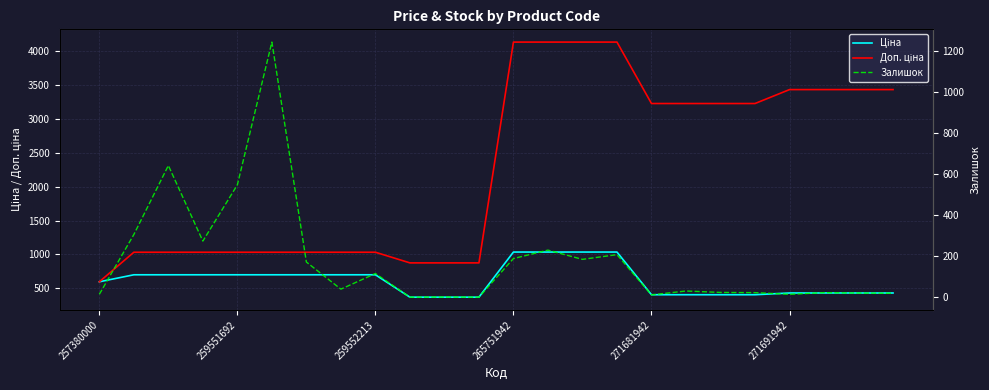

What is the greatest value displayed?

4136.6